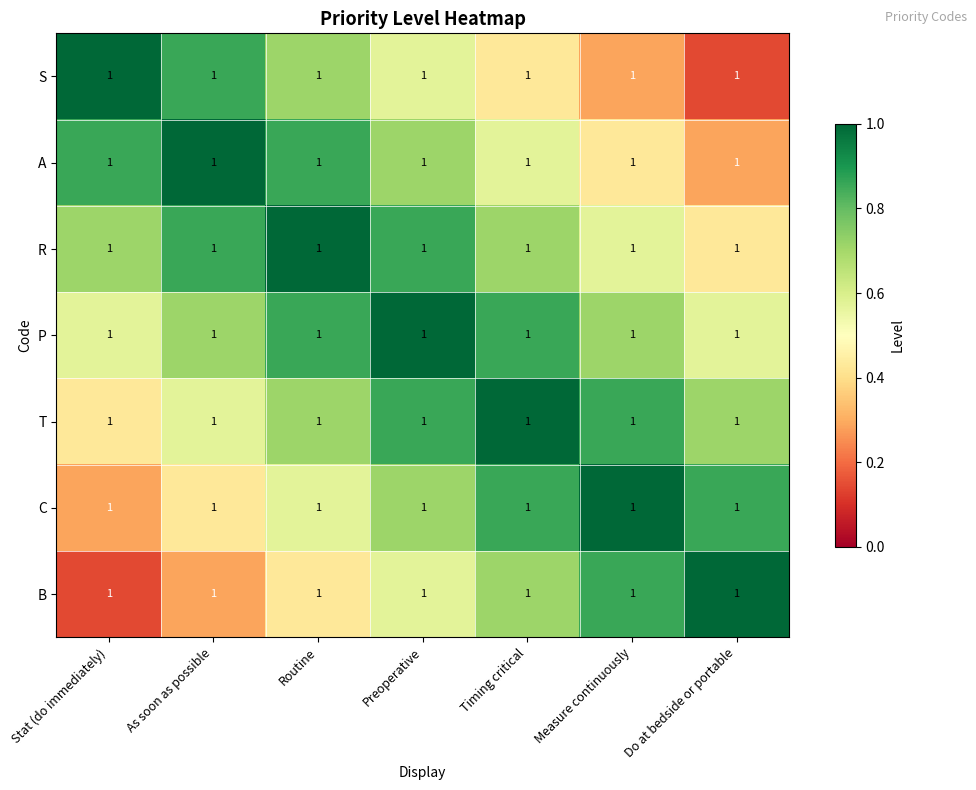

What is the sum of all C values?

4.7